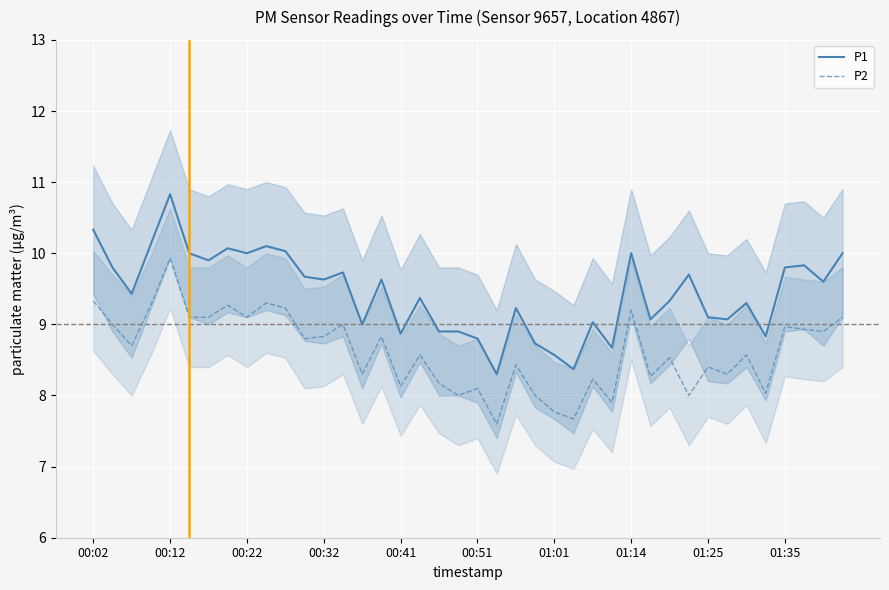

True or false: P1 and P2 cross at least once.

False